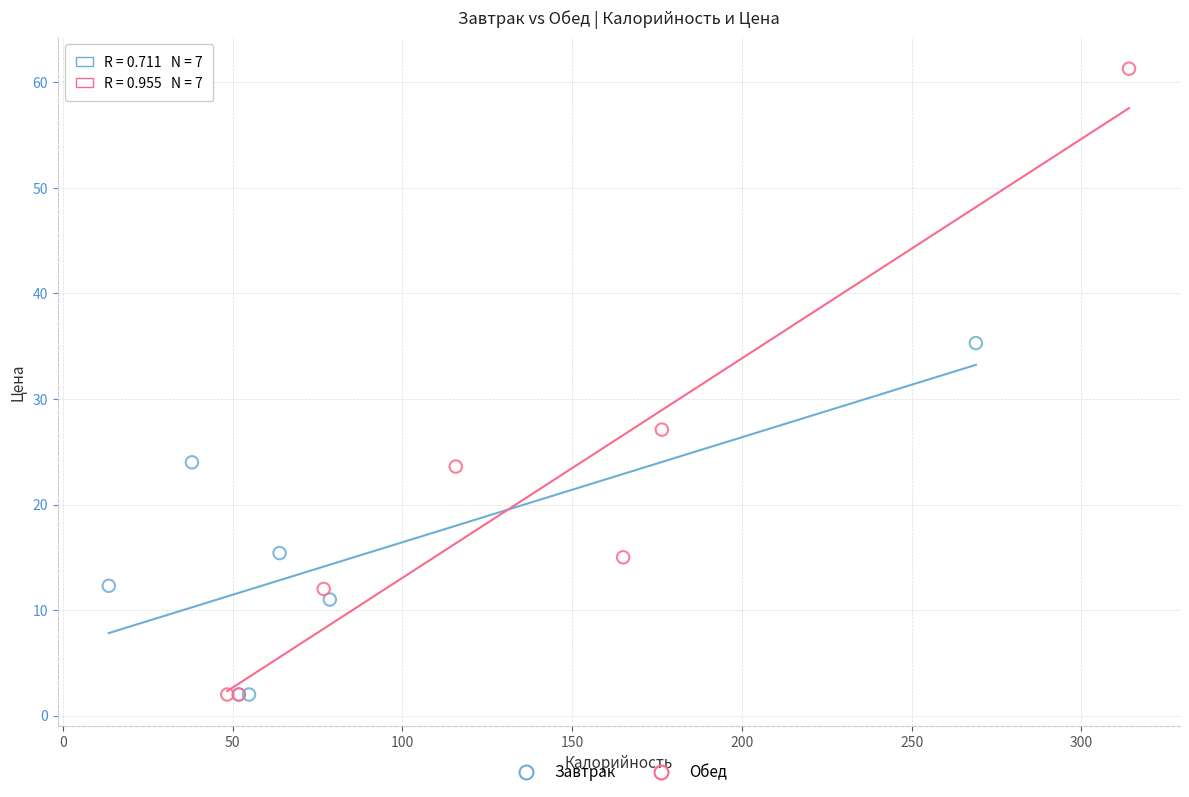

Which series has the largest Y range (max minus min)?

Обед